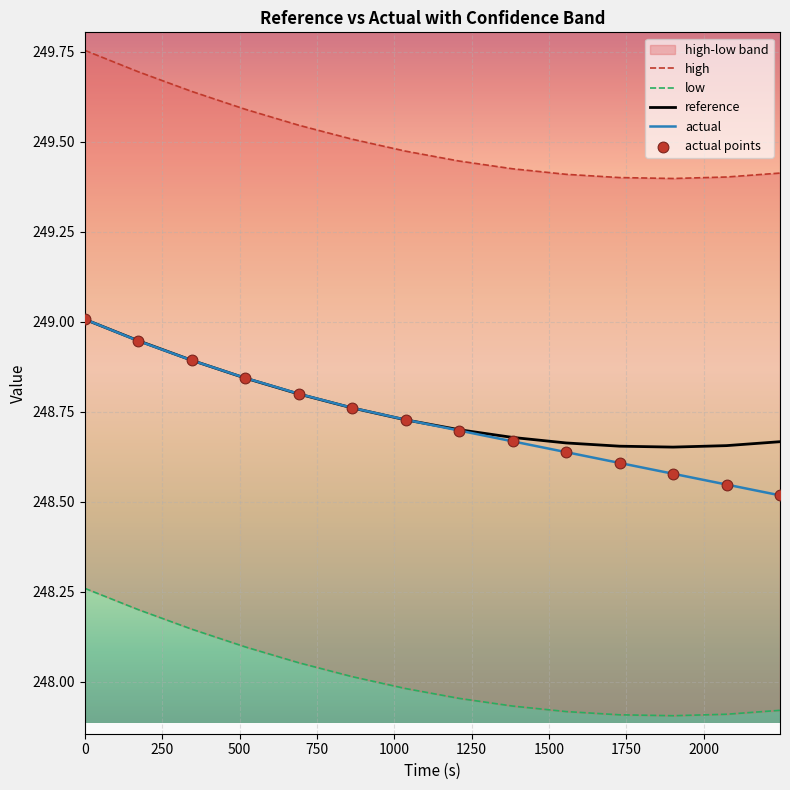

Which series has the largest total across all categories?

high